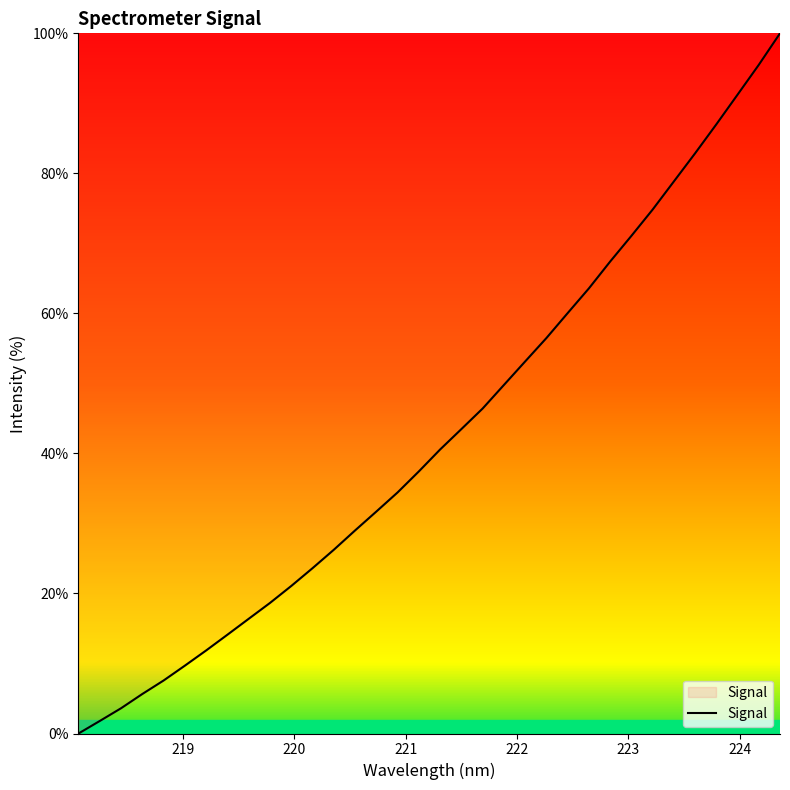

How many lines are shown in the chart?

1